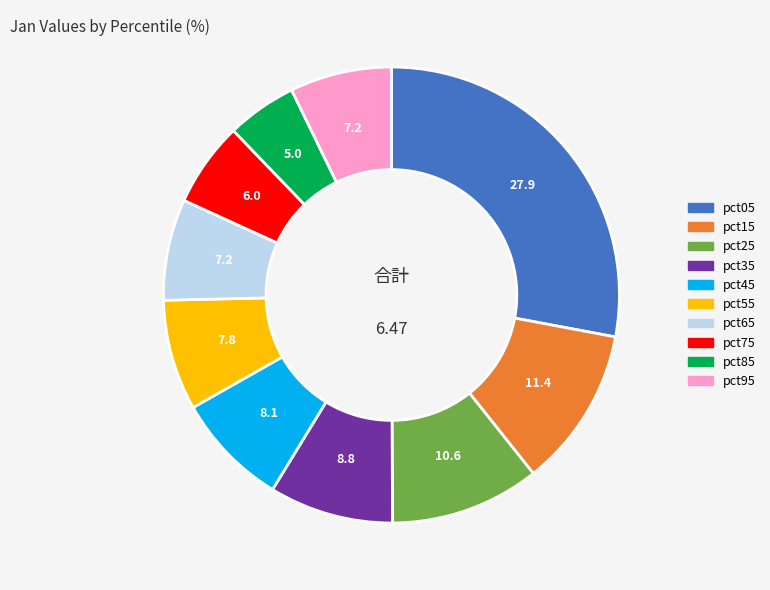

Count the number of slices in the pie.

10